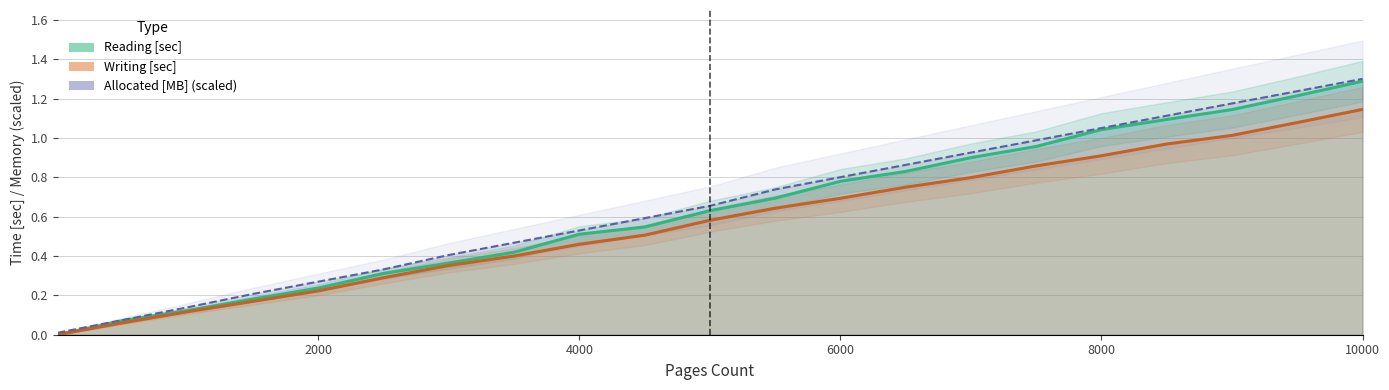

What is the highest value of the Allocated [MB] series?

1.3